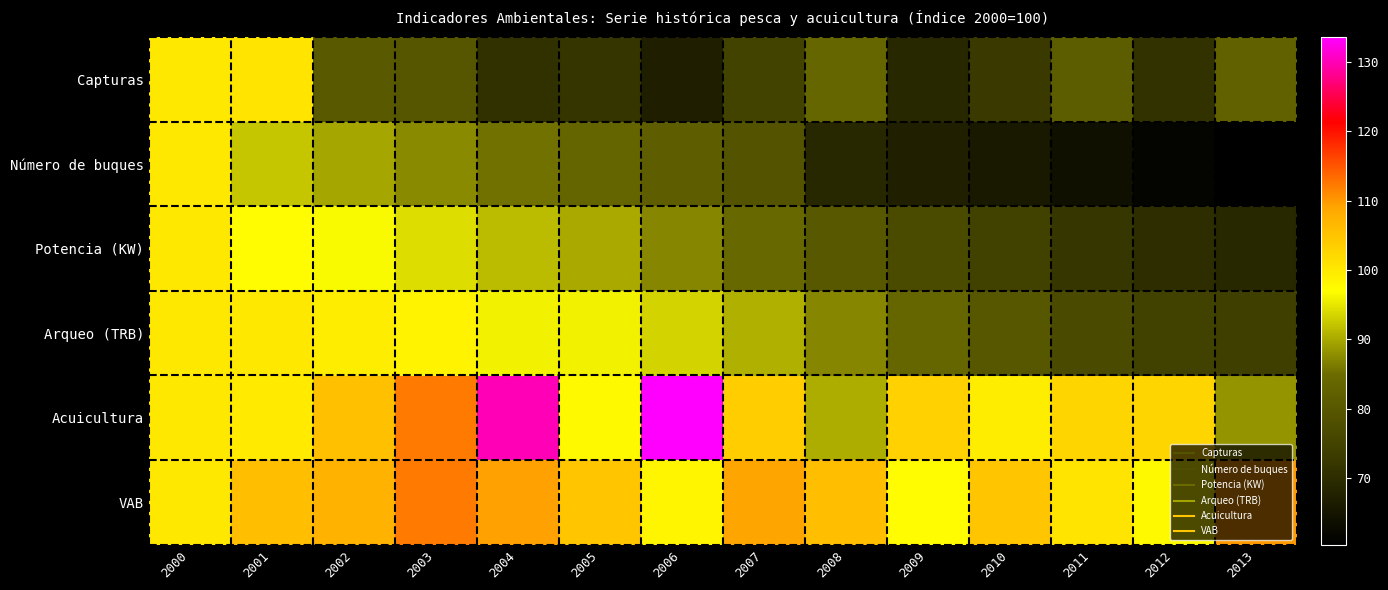

At 2008, list the series in order from largest to smallest.

VAB, Acuicultura, Arqueo (TRB), Capturas, Potencia (KW), Número de buques